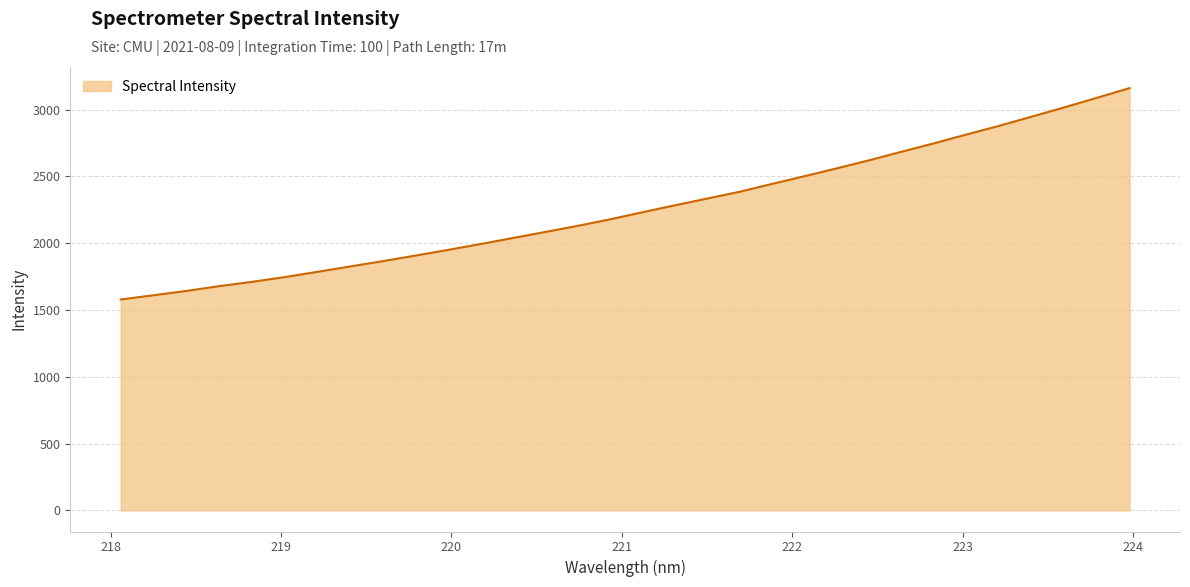

True or false: the data has more than 2 interior local peaks.

False